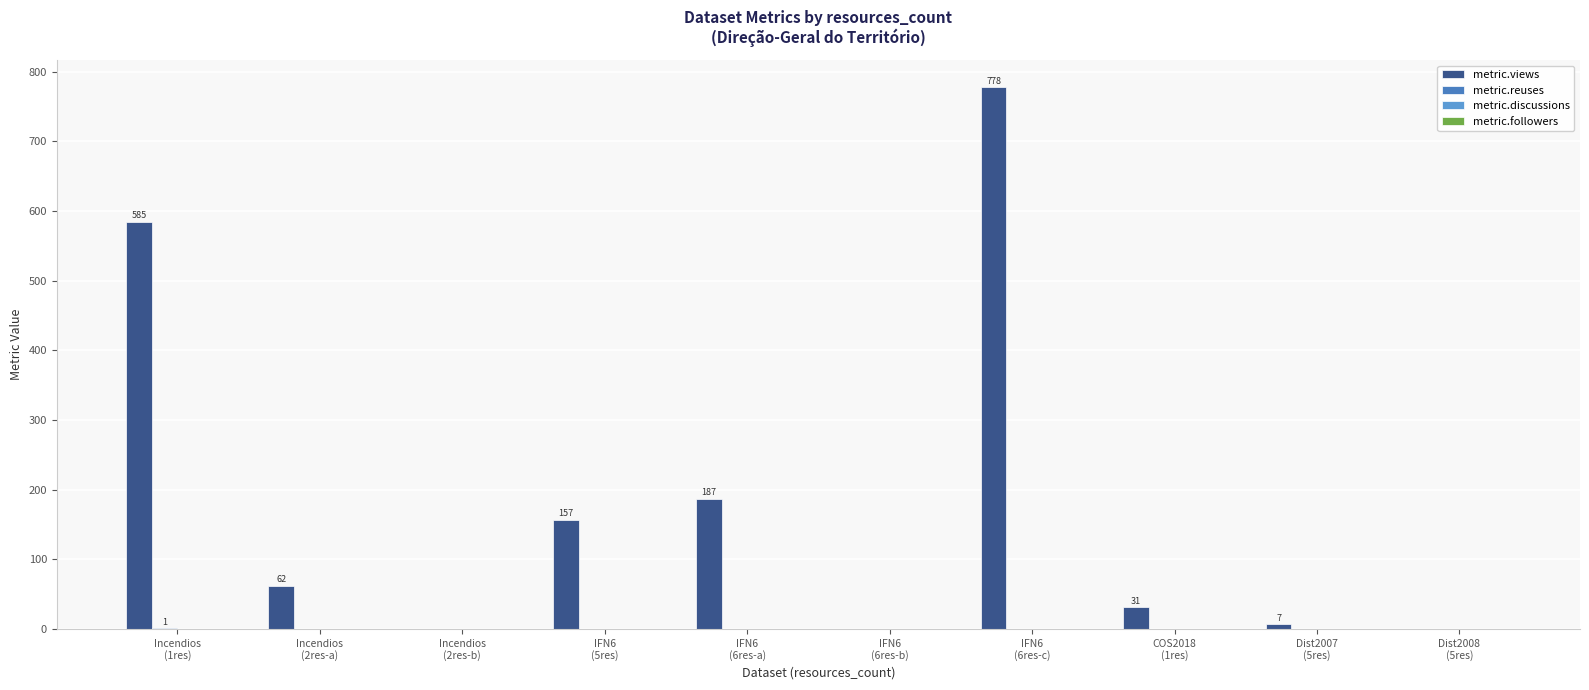

Reading left to right, extract all data points from this chart.

metric.views: 585	62	0	157	187	0	778	31	7	0
metric.reuses: 1	0	0	0	0	0	0	0	0	0
metric.discussions: 0	0	0	0	0	0	0	0	0	0
metric.followers: 0	0	0	0	0	0	0	0	0	0